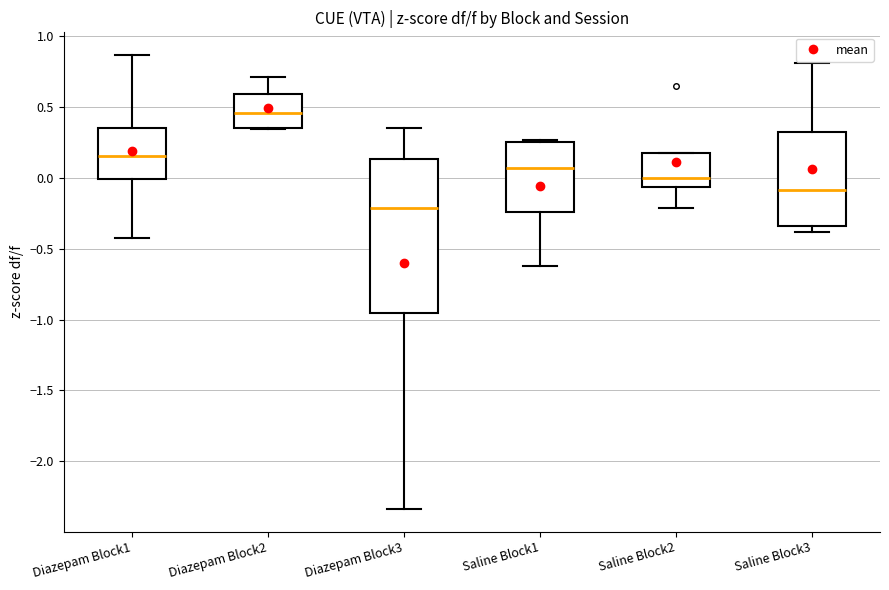

Which box is the tallest, from its lower edge to its upper edge?

Diazepam Block3